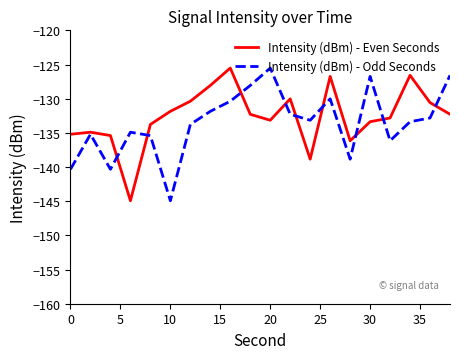

True or false: Intensity (dBm) - Odd Seconds has more than 0 interior local peaks.

True